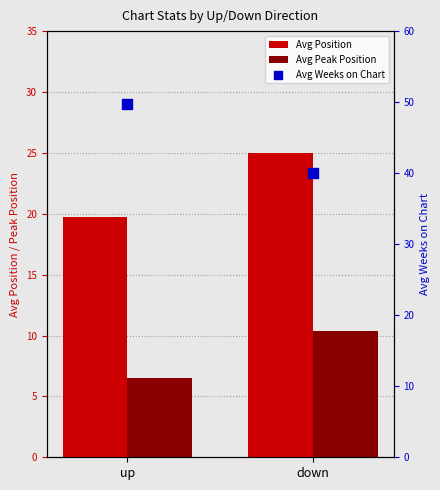

Which series reaches the maximum Y coordinate?

Avg Weeks on Chart